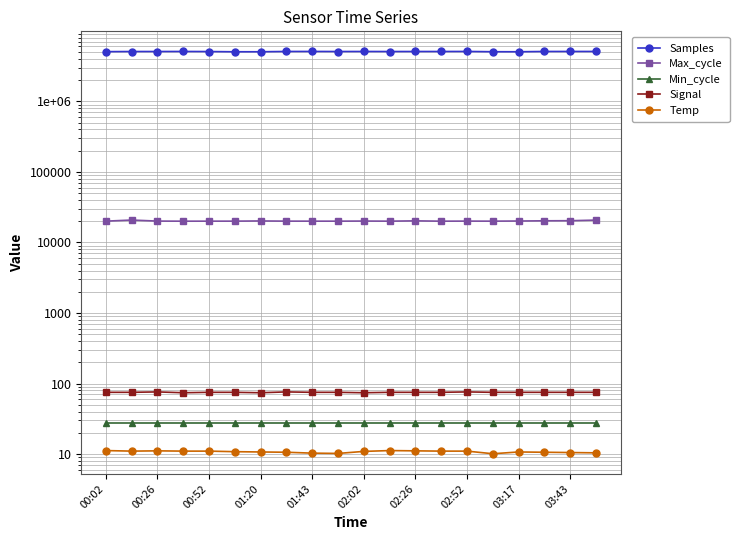

True or false: Samples has more than 2 interior local peaks.

True